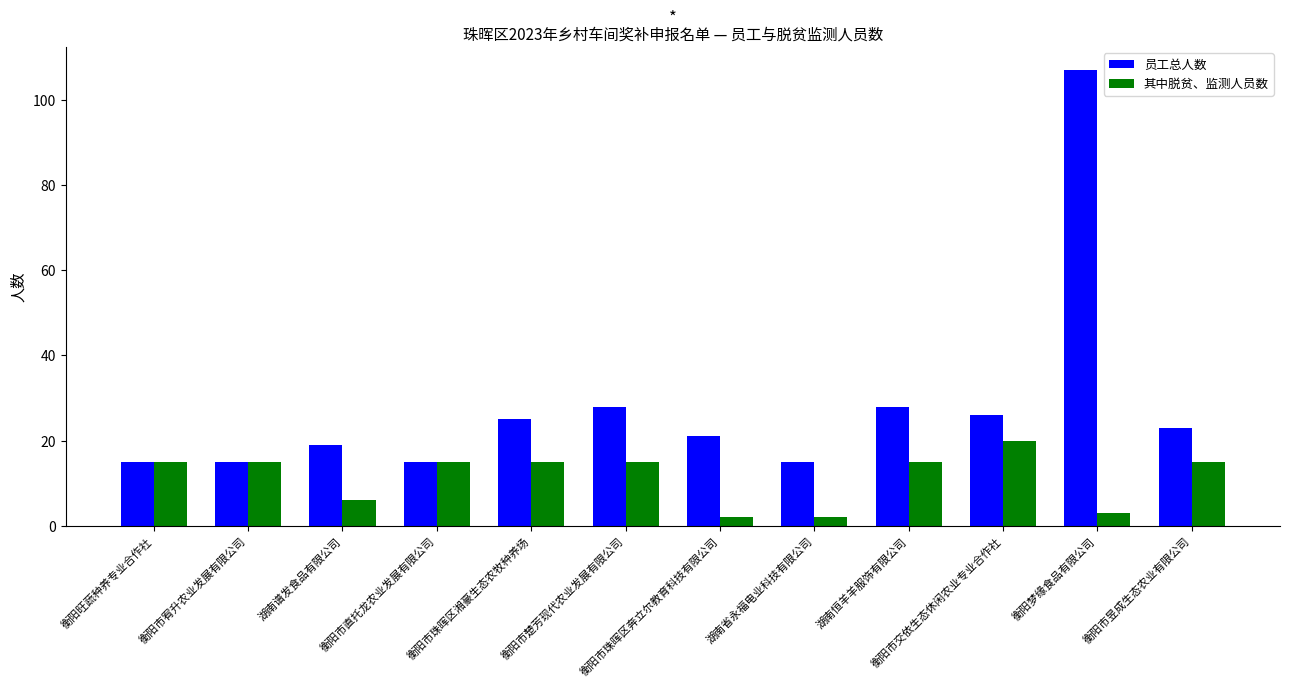

Is it true that 其中脱贫、监测人员数 equals 15 at 衡阳市直托龙农业发展有限公司?

True